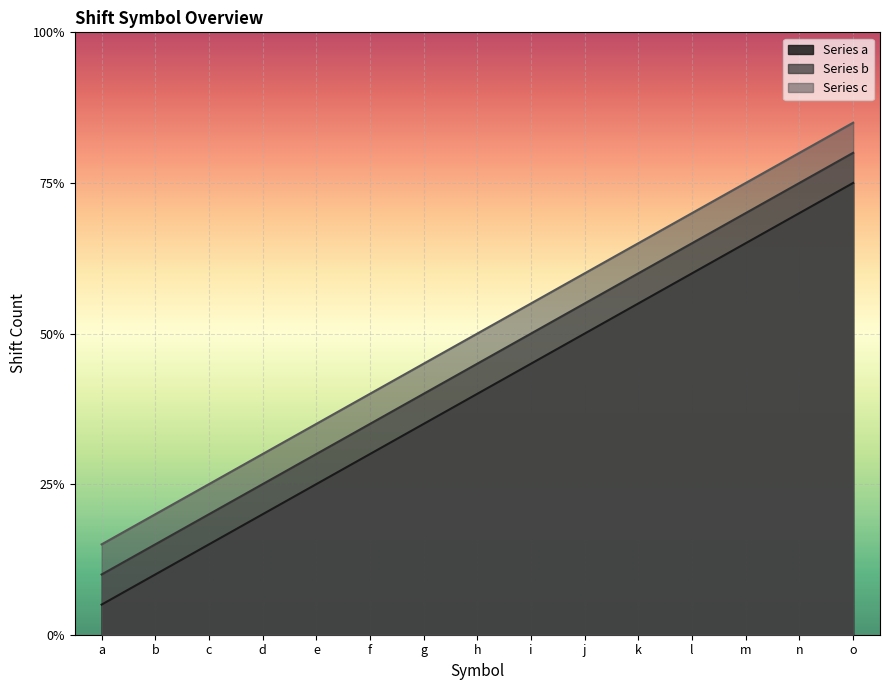

Reading left to right, list all the values displayed in this chart.

Series a: 1	2	3	4	5	6	7	8	9	10	11	12	13	14	15
Series b: 2	3	4	5	6	7	8	9	10	11	12	13	14	15	16
Series c: 3	4	5	6	7	8	9	10	11	12	13	14	15	16	17